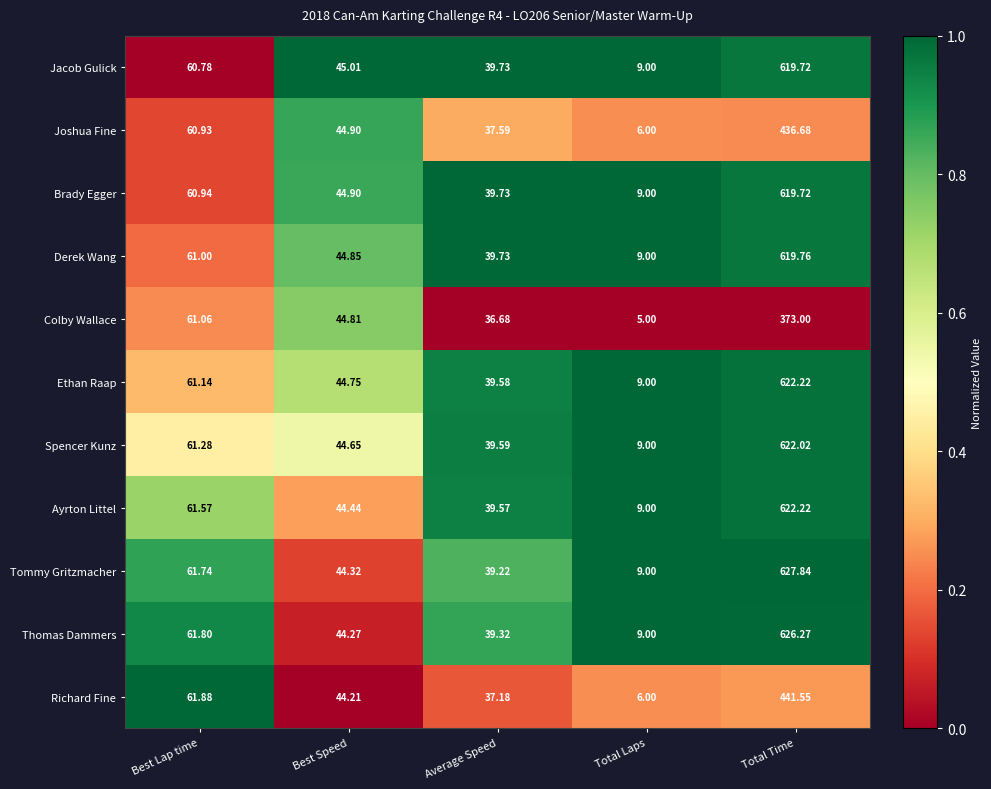

List the labels in order of Joshua Fine value, smallest first.

Total Laps, Average Speed, Best Speed, Best Lap time, Total Time